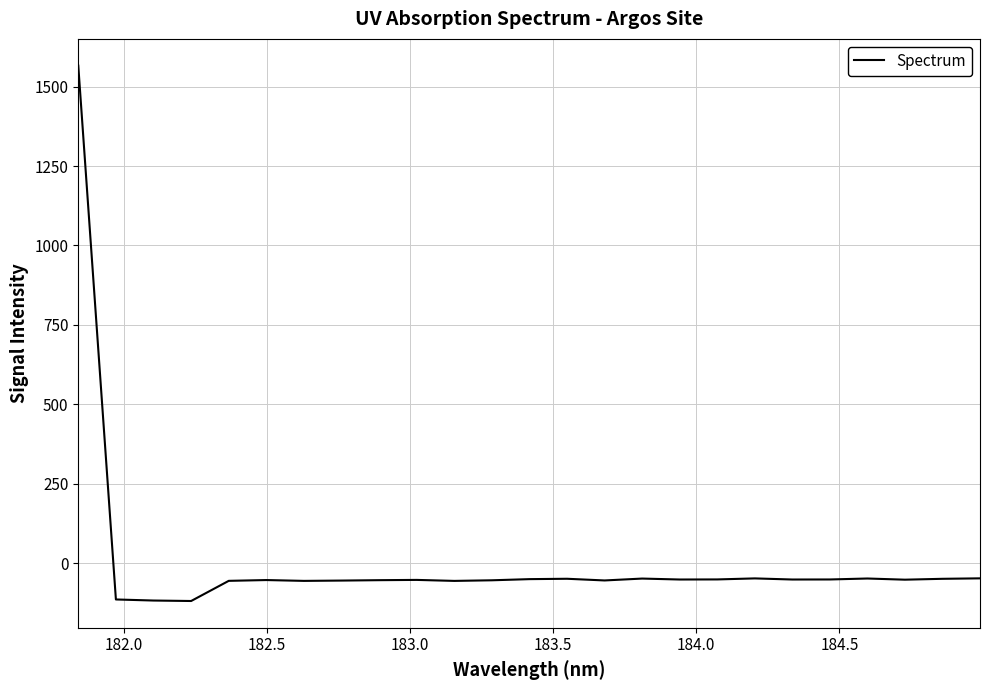

What is the smallest value displayed?

-119.5